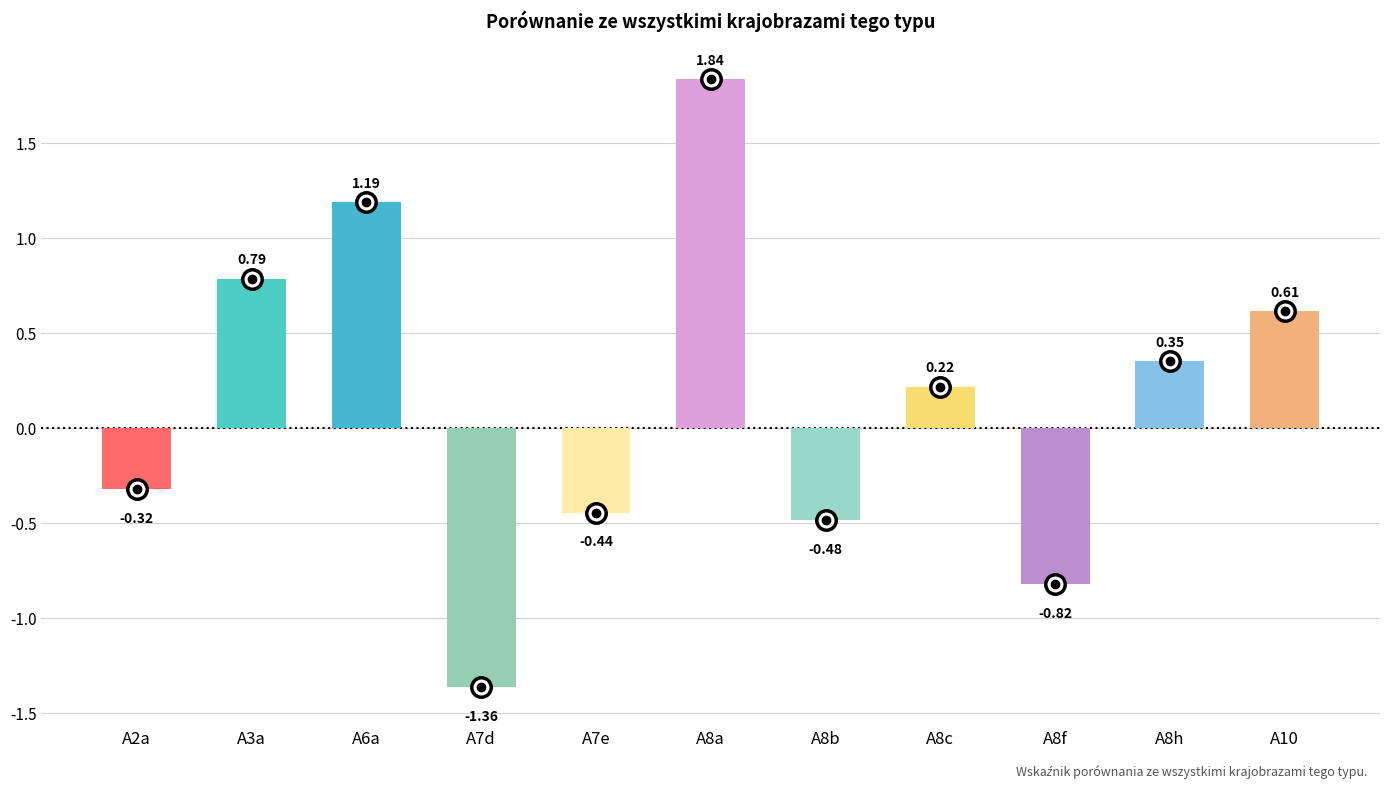

Which has a higher value, A7e or A3a?

A3a